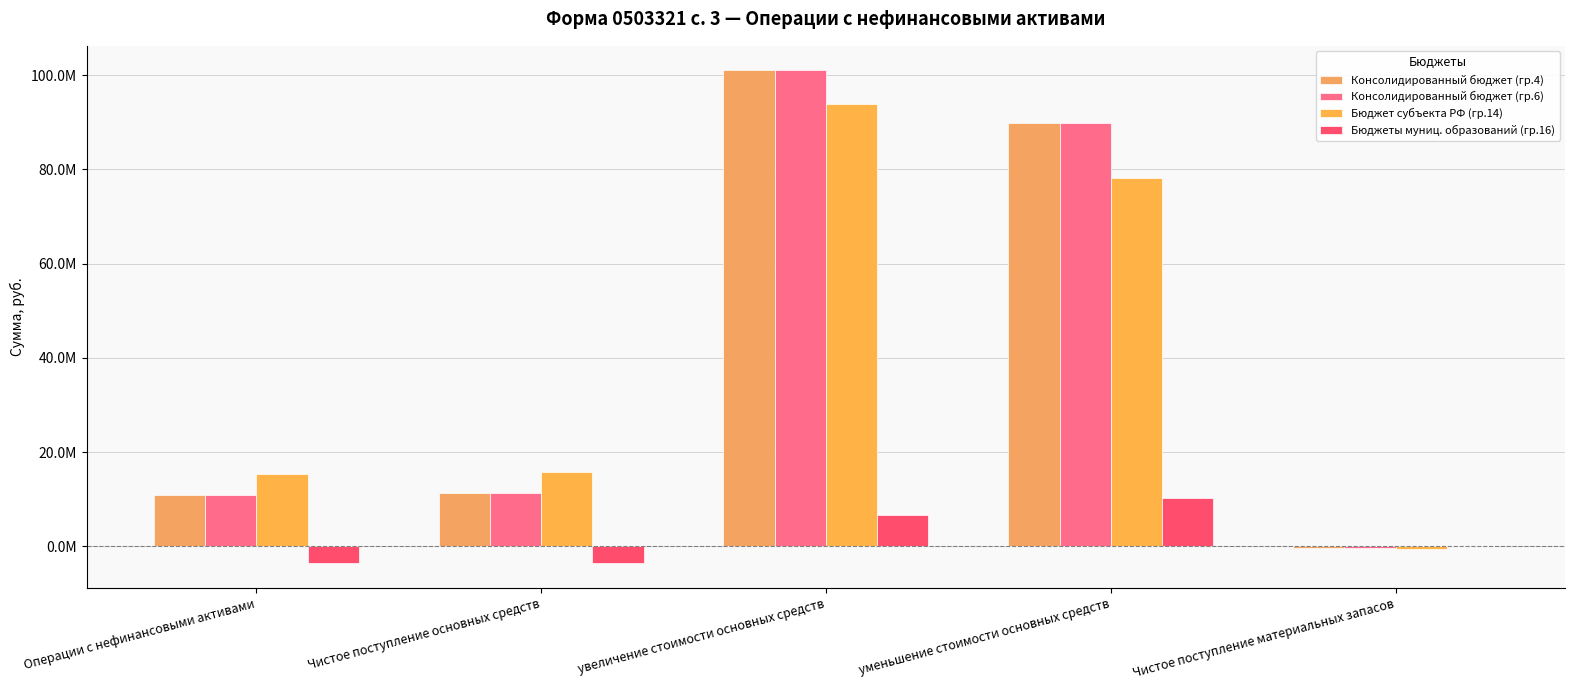

Are the bars grouped side by side (vs. stacked)?

Yes